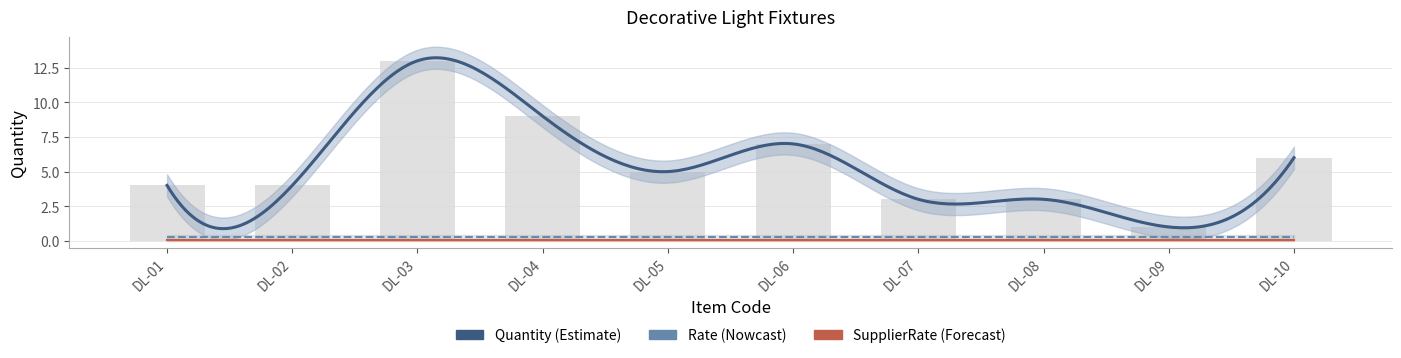

At which category is the sum across all series the highest?

DL-03